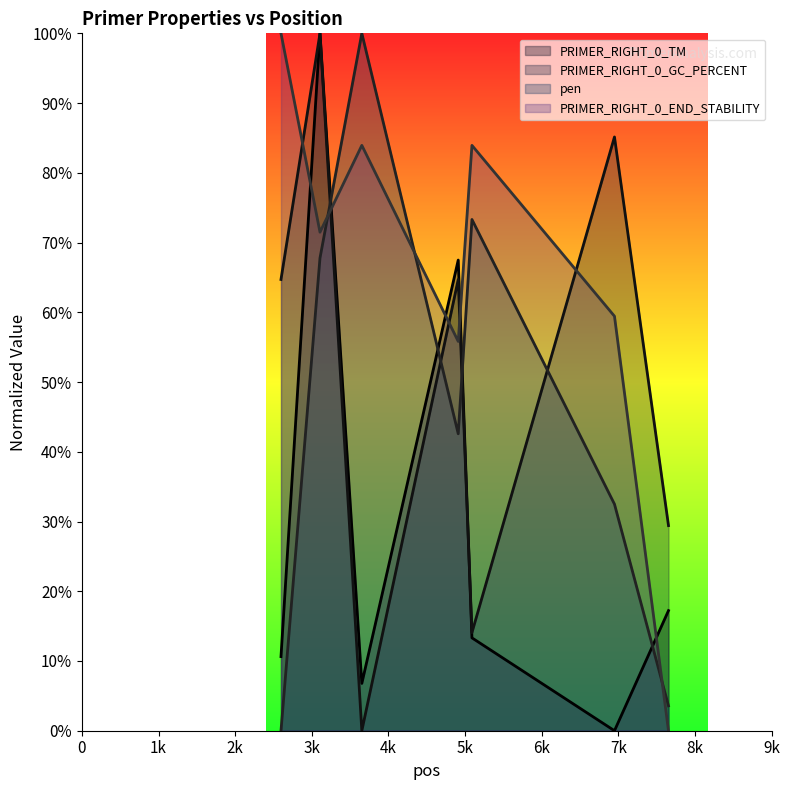

How many lines are shown in the chart?

4